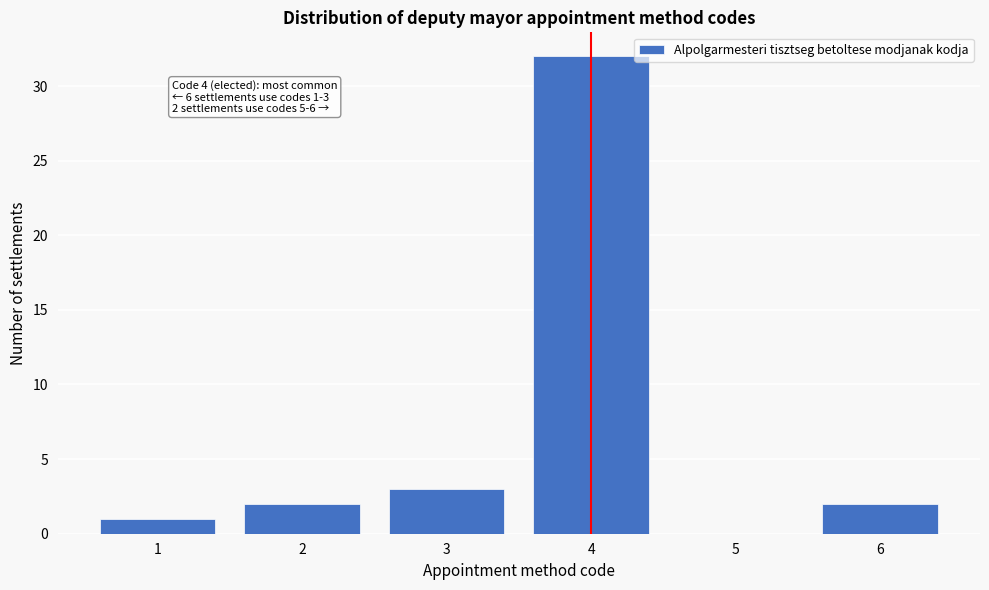

Over which range of the x-axis is the bar tallest?

3.5 to 4.5